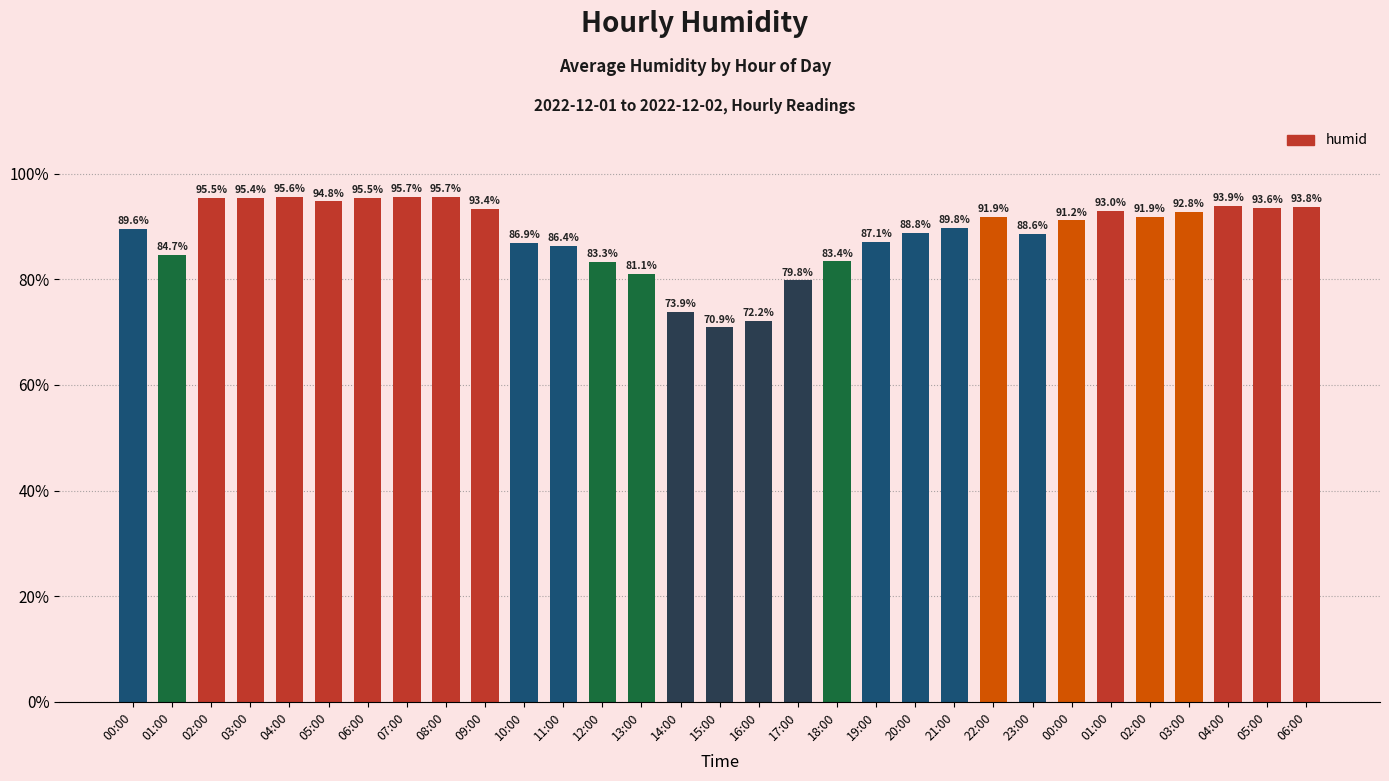

The value at 02:00 is 51.9. True or false?

False